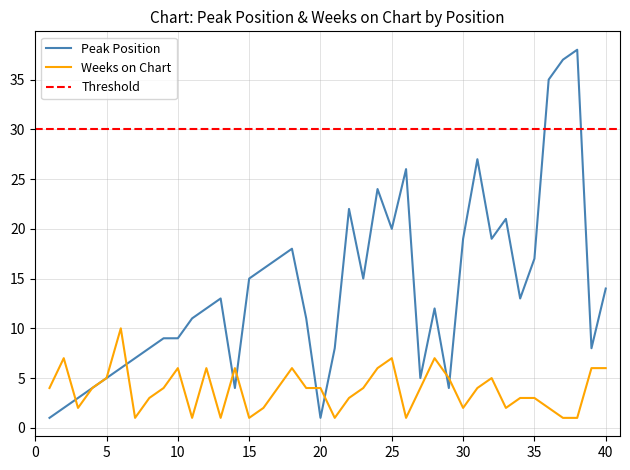

Does the chart display data point markers on the line(s)?

No